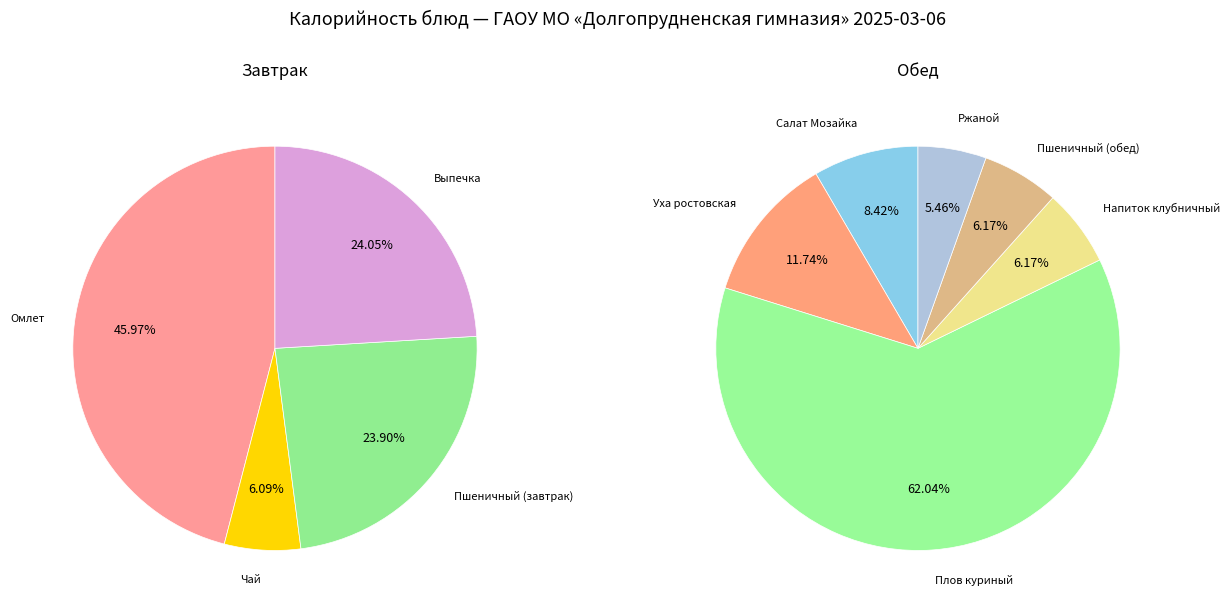

Does Пшеничный (обед) represent more than half of the total?

No